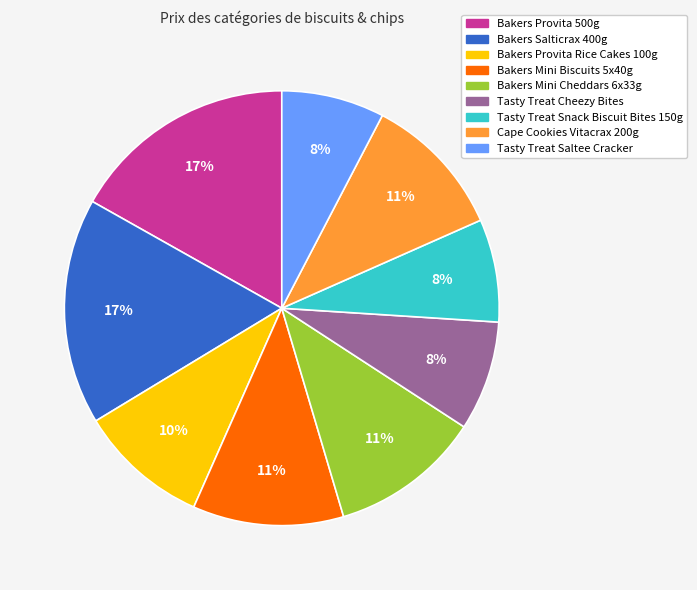

What percentage is the Bakers Salticrax 400g slice, to the nearest percent?

17%